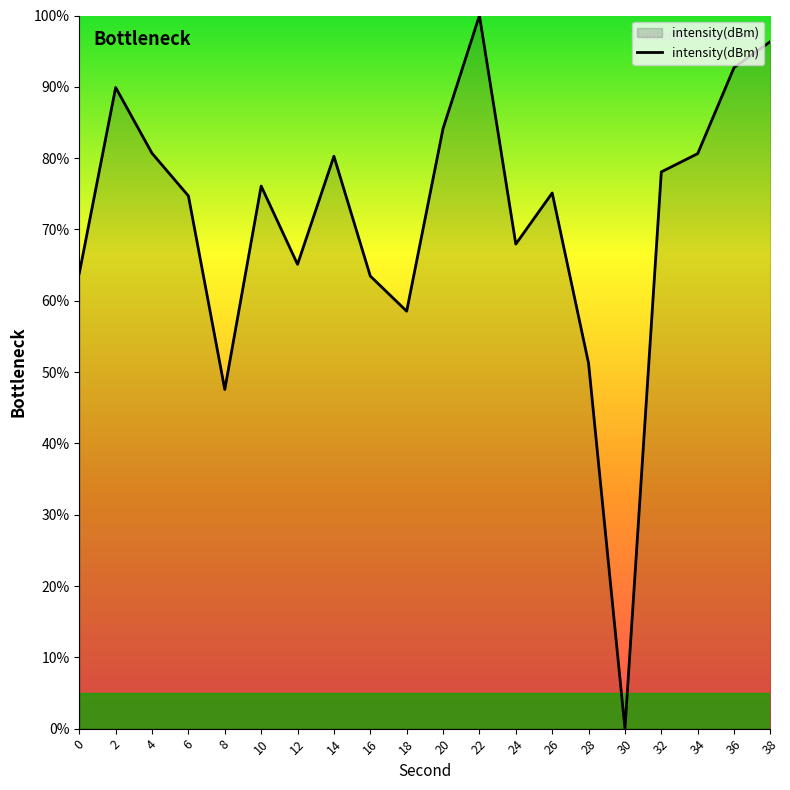

How many interior local valleys (lower than both neighbors) does the data have?

5